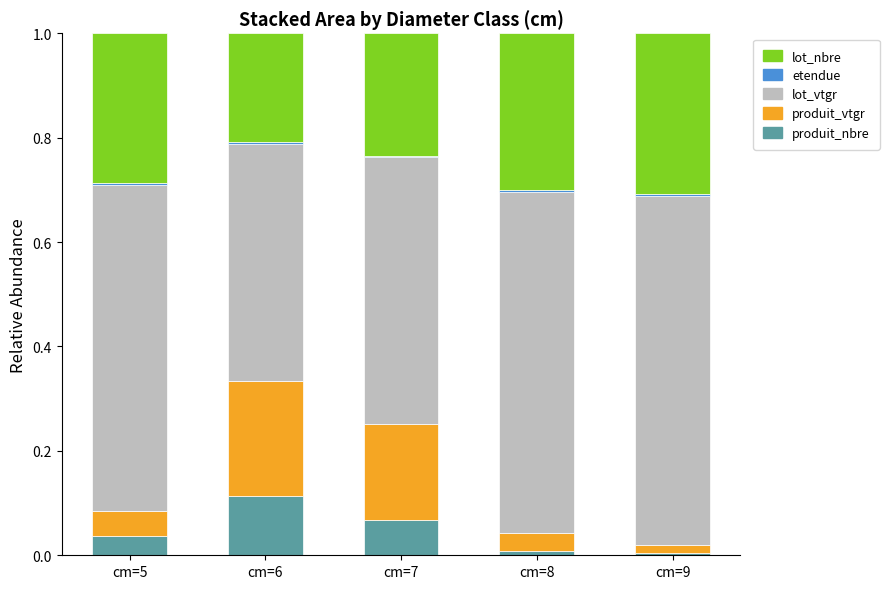

Which category has the highest value in the produit_nbre series?

cm=6